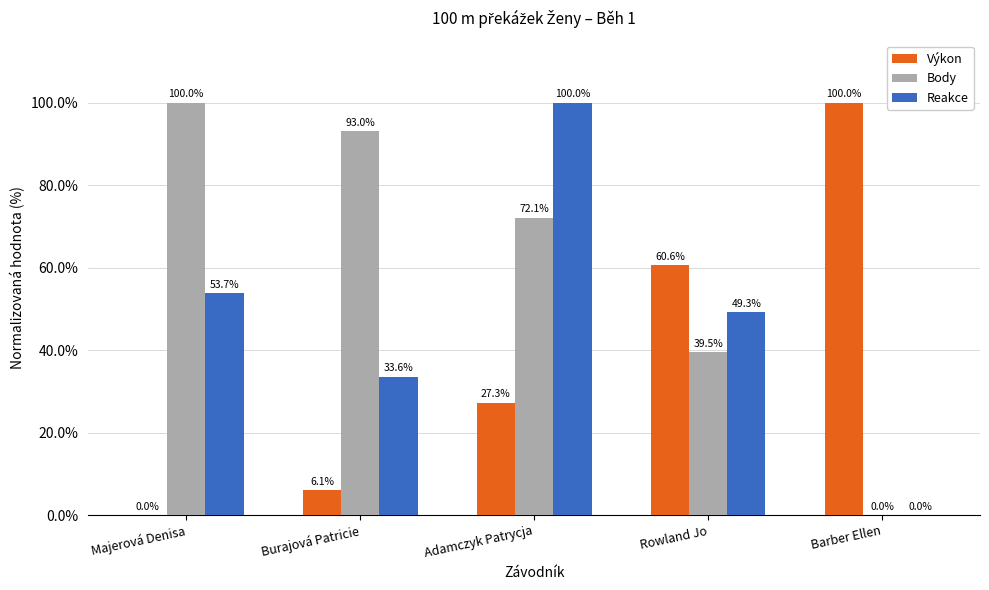

Which series has the largest total across all categories?

Body